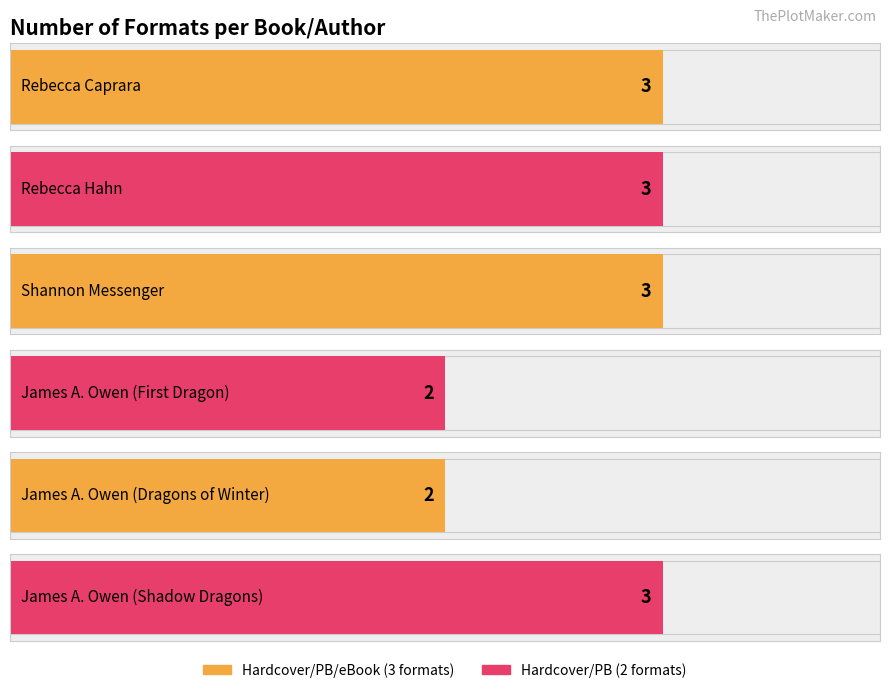

Which has a higher value, Rebecca Hahn or James A. Owen (First Dragon)?

Rebecca Hahn